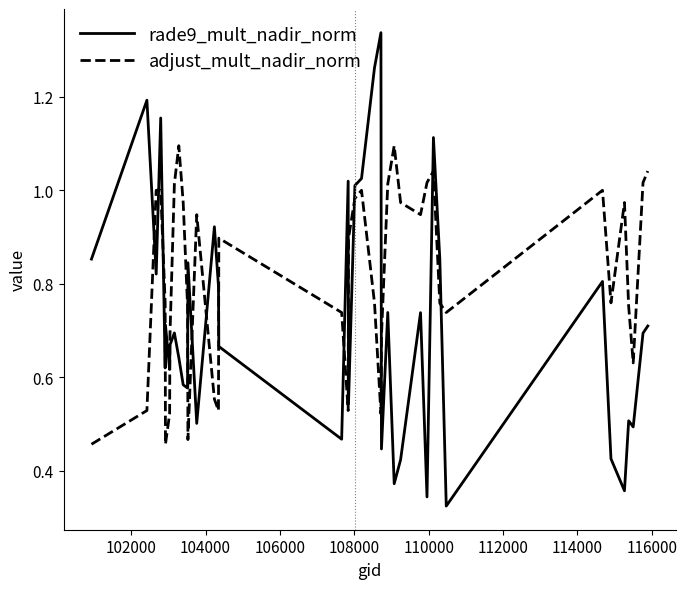

List the series in order of their peak value, highest first.

rade9_mult_nadir_norm, adjust_mult_nadir_norm